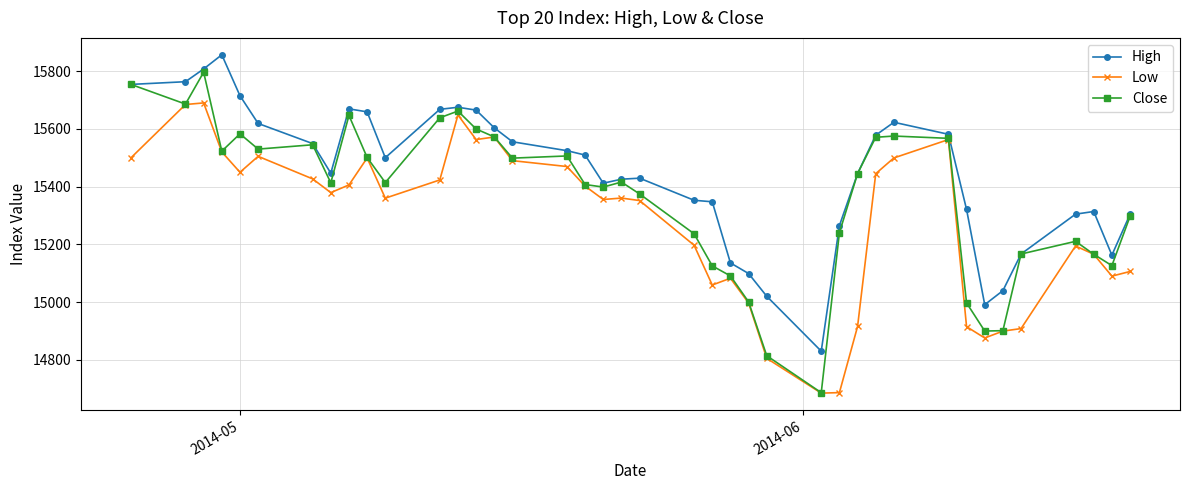

Which series has the widest spread of values?

Close